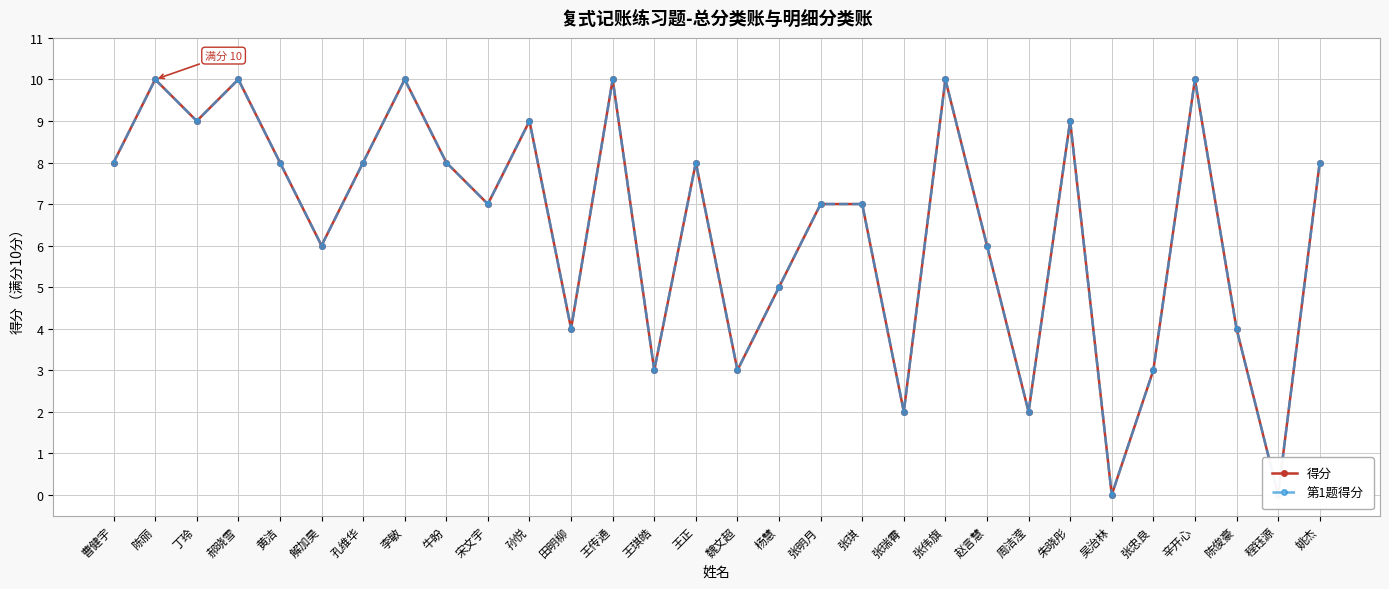

What are all the series names shown in the legend?

得分, 第1题得分